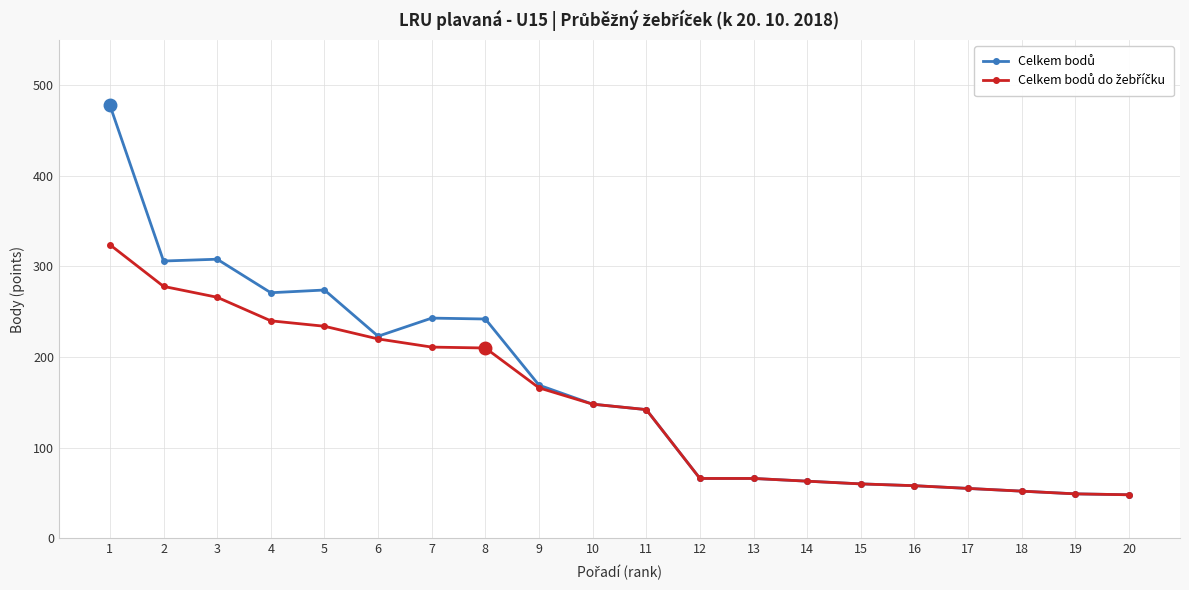

What is the greatest value displayed?

478